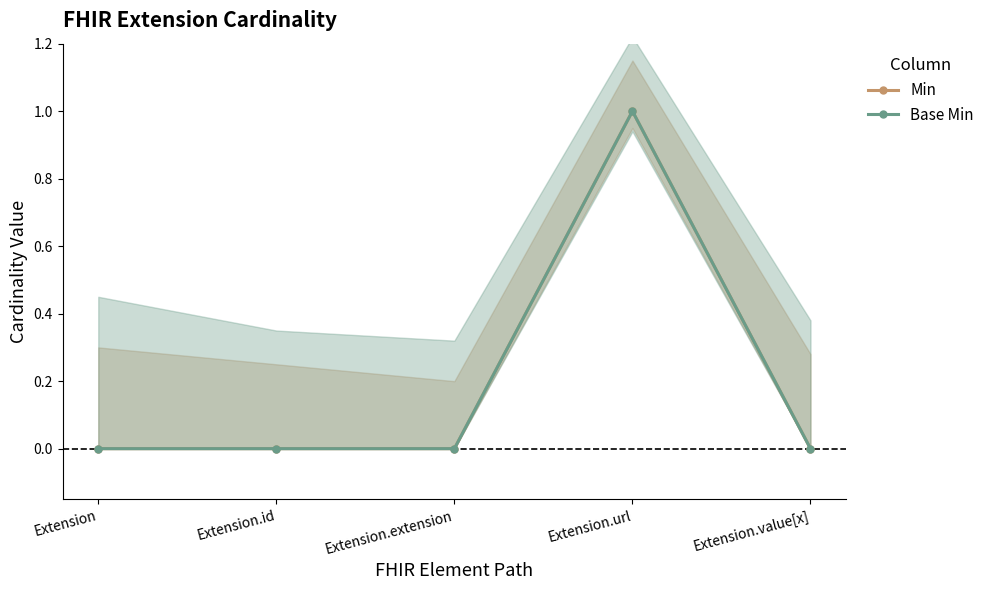

The Min series shows 1 at Extension. True or false?

False